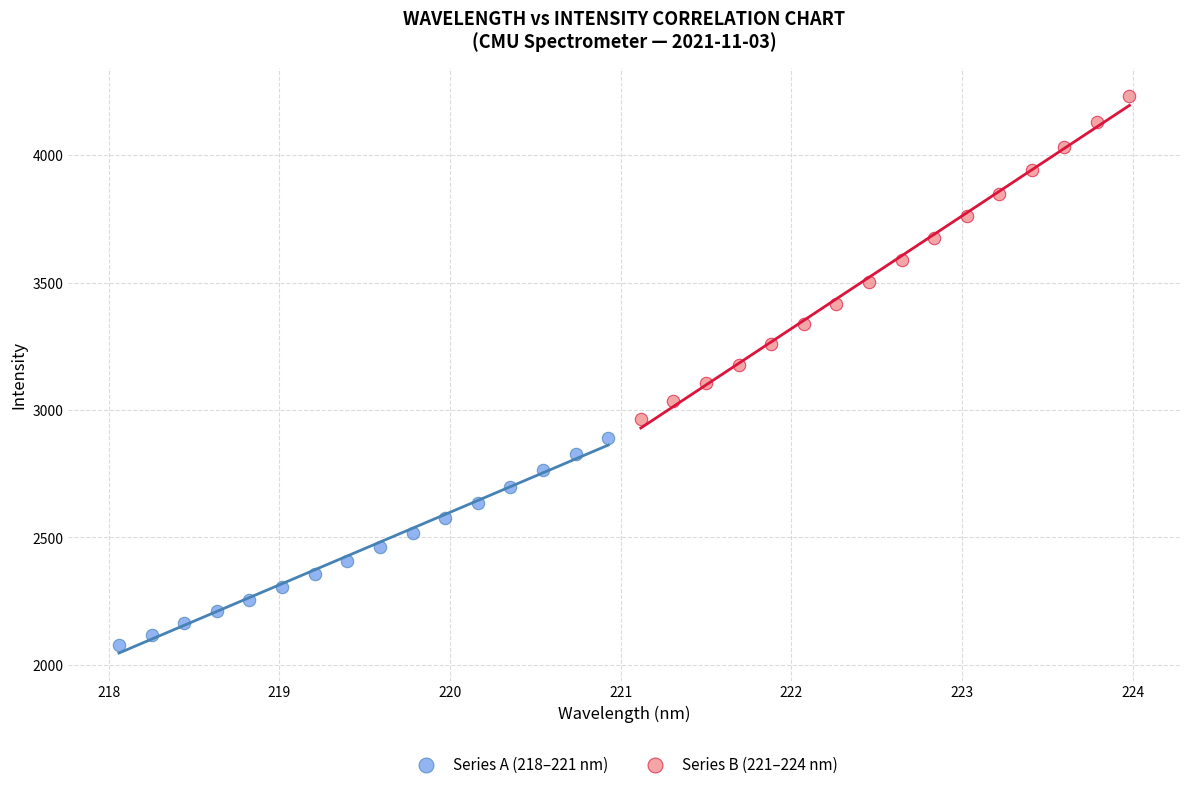

Which series has the largest Y range (max minus min)?

Series B (221–224 nm)